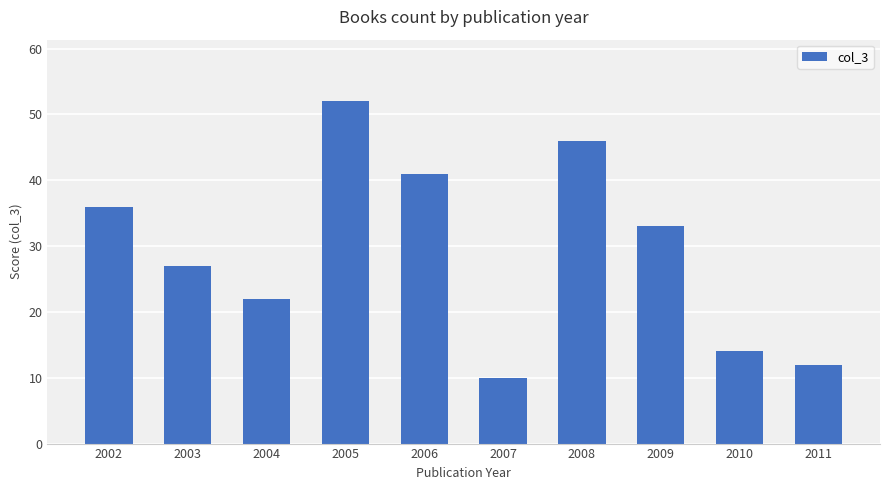

What is the maximum value shown in the chart?

52